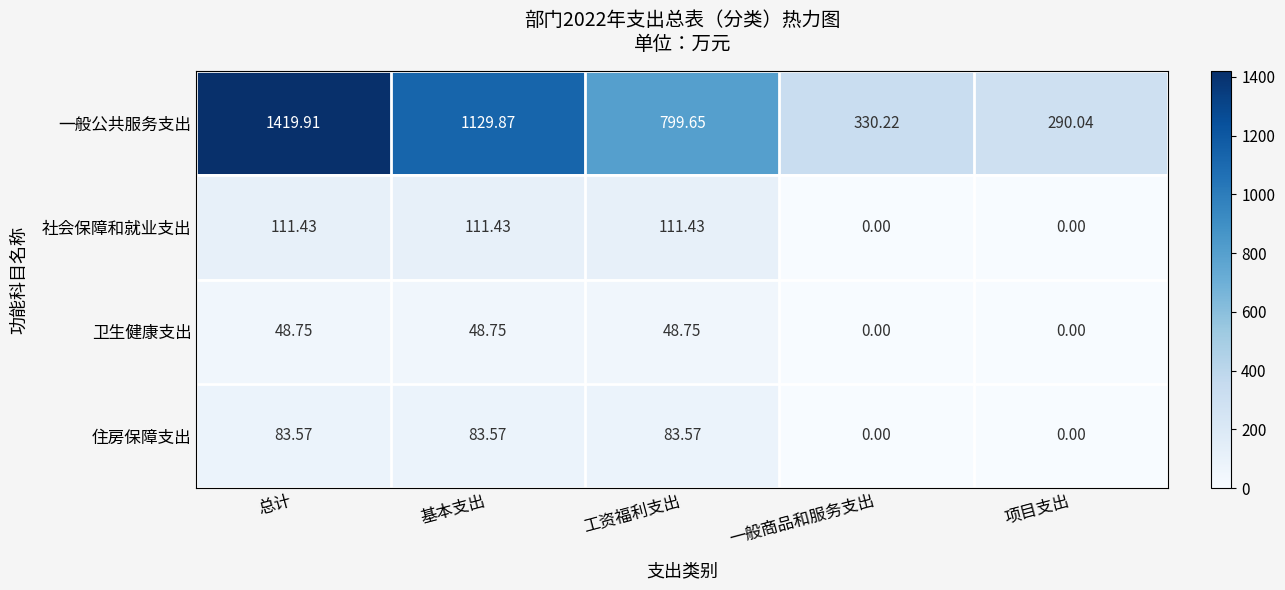

Which category has the highest value across all series?

总计